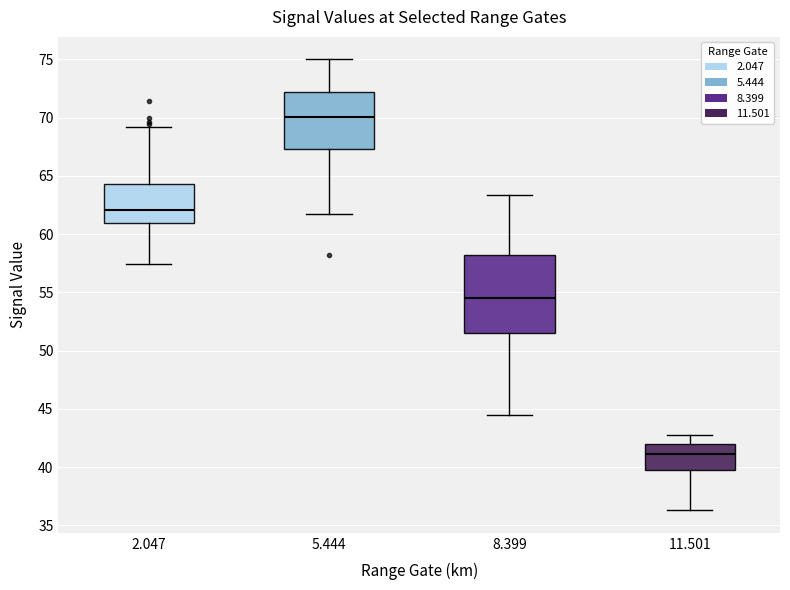

Where is the upper edge of the box at x = 2.047 on the y-axis? The values are not printed on the chart, so give them approximately, as read against the axis.

64.5